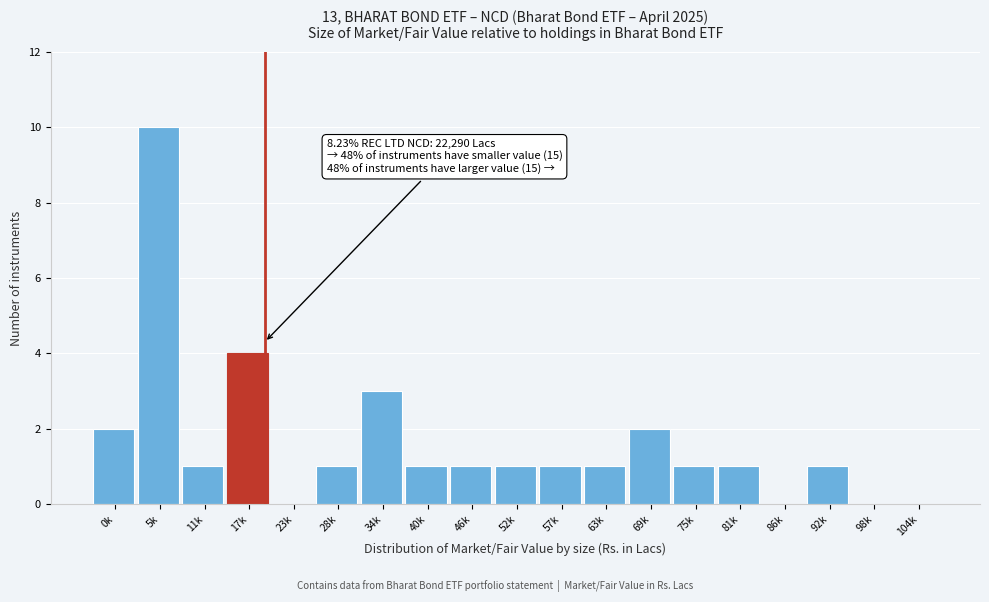

Reading right to left, what are all the values shown in this chart?

104k=0	98k=0	92k=1	86k=0	81k=1	75k=1	69k=2	63k=1	57k=1	52k=1	46k=1	40k=1	34k=3	28k=1	23k=0	17k=4	11k=1	5k=10	0k=2